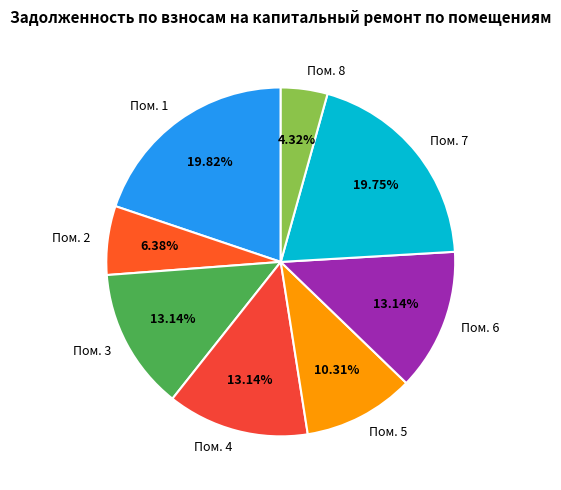

What is the ratio of the value at Пом. 8 to the value at Пом. 2?

0.7